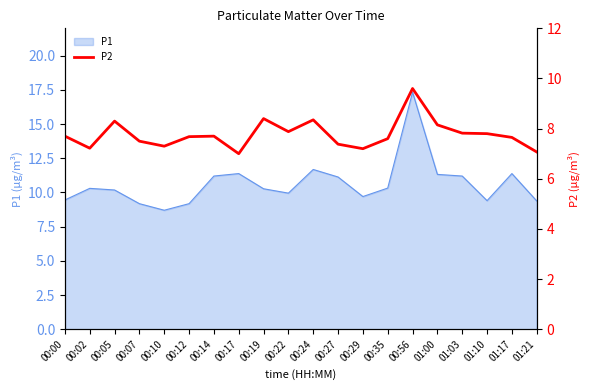

What is the maximum value for P1?

17.3